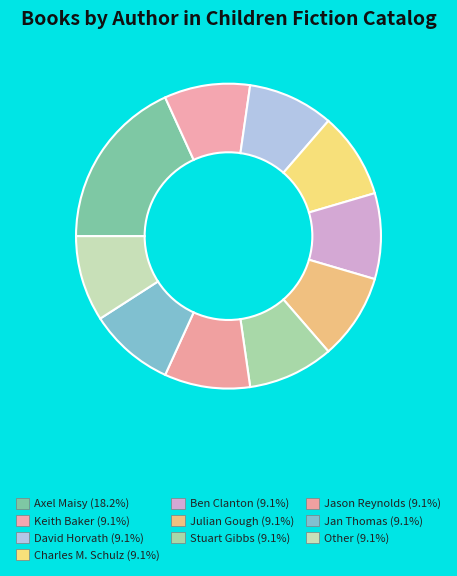

How many segments does this pie chart have?

10